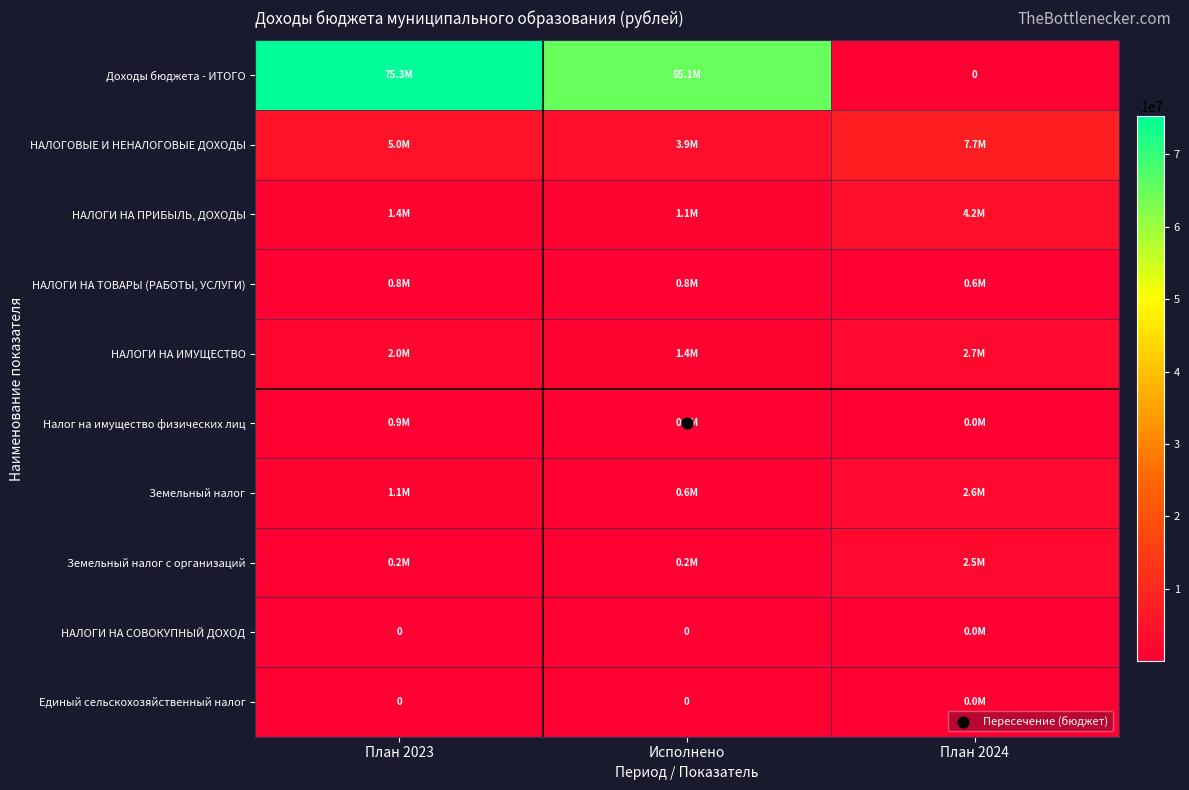

True or false: Единый сельскохозяйственный налог has a value of 15506.8 at План 2023.

False